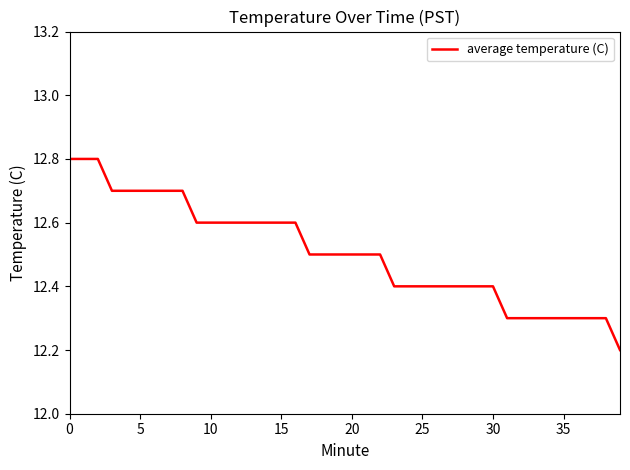

What is the minimum value shown in the chart?

12.2